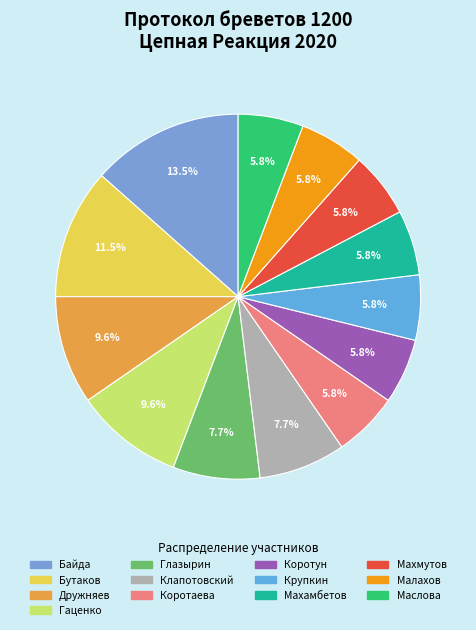

What is the total percentage of Байда and Бутаков?

25.0%